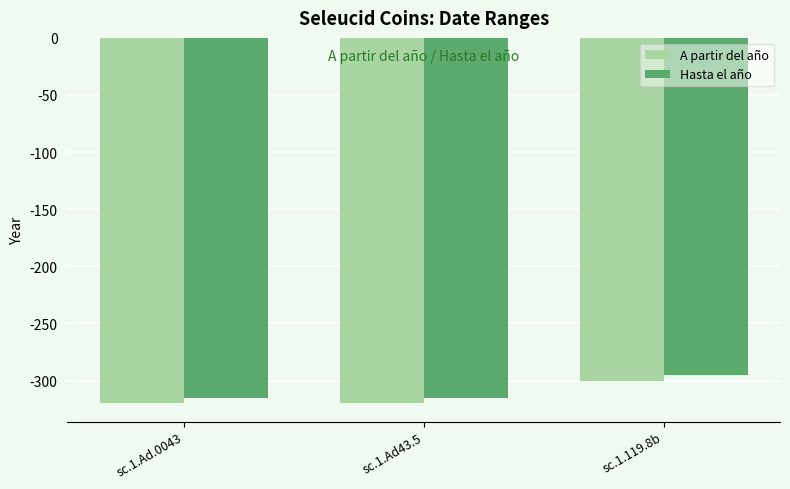

Reading left to right, list all the values displayed in this chart.

A partir del año: sc.1.Ad.0043=-320	sc.1.Ad43.5=-320	sc.1.119.8b=-300
Hasta el año: sc.1.Ad.0043=-315	sc.1.Ad43.5=-315	sc.1.119.8b=-295